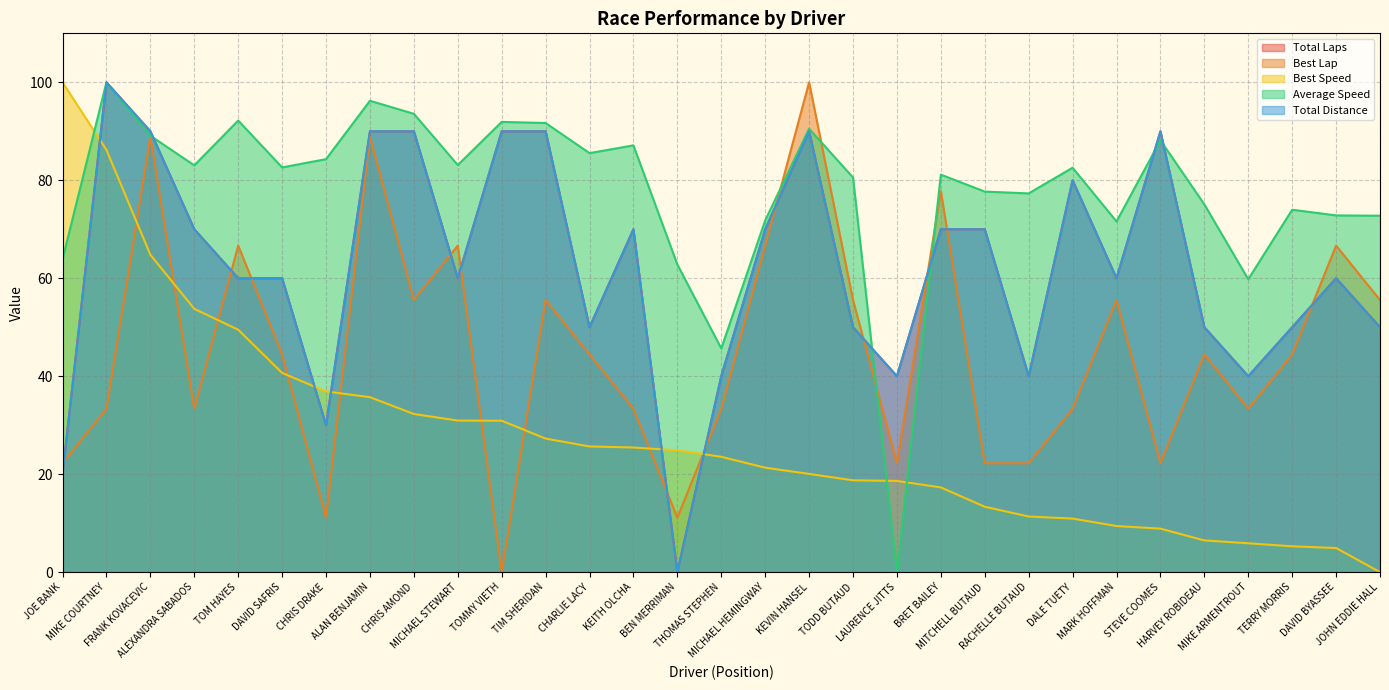

List the labels in order of Best Lap value, smallest first.

TOMMY VIETH, CHRIS DRAKE, BEN MERRIMAN, JOE BANK, LAURENCE JITTS, MITCHELL BUTAUD, RACHELLE BUTAUD, STEVE COOMES, MIKE COURTNEY, ALEXANDRA SABADOS, KEITH OLCHA, THOMAS STEPHEN, DALE TUETY, MIKE ARMENTROUT, DAVID SAFRIS, CHARLIE LACY, HARVEY ROBIDEAU, TERRY MORRIS, CHRIS AMOND, TIM SHERIDAN, TODD BUTAUD, MARK HOFFMAN, JOHN EDDIE HALL, TOM HAYES, MICHAEL STEWART, MICHAEL HEMINGWAY, DAVID BYASSEE, BRET BAILEY, FRANK KOVACEVIC, ALAN BENJAMIN, KEVIN HANSEL